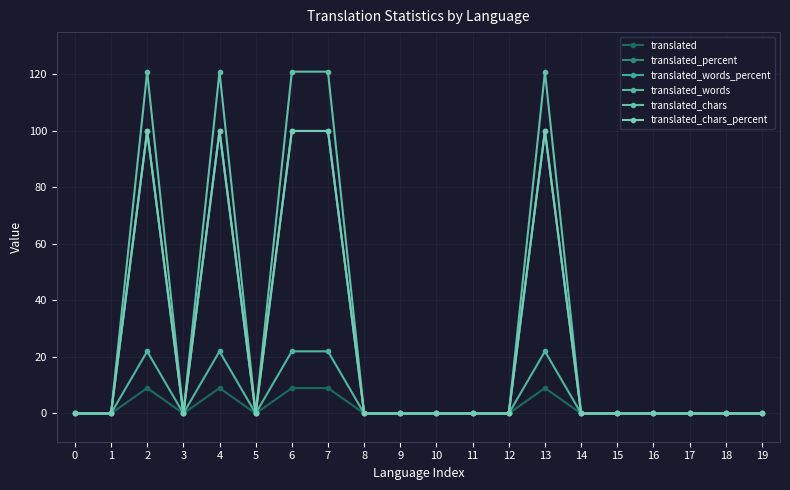

True or false: translated has more than 2 interior local peaks.

True